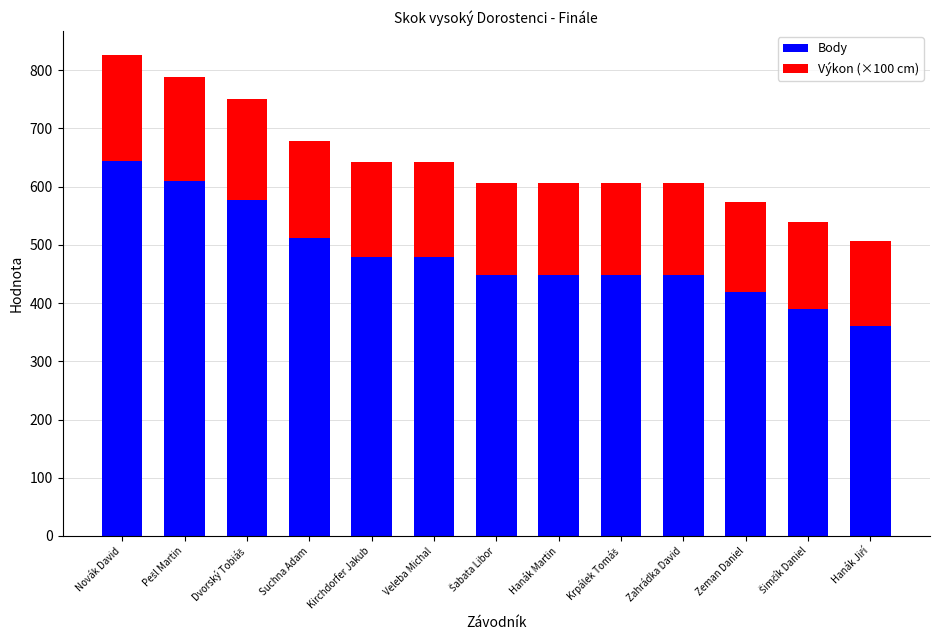

The value of Body at Veleba Michal is 167. True or false?

False